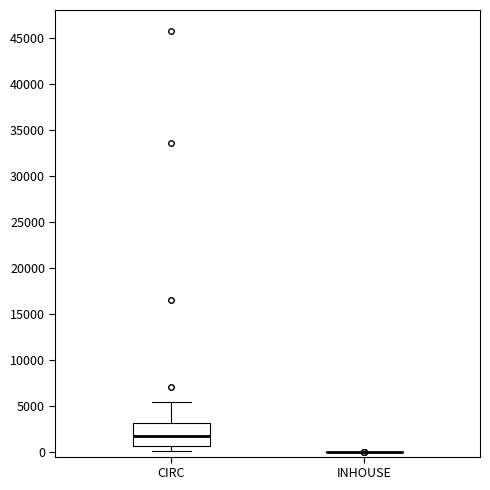

Reading left to right, read every box against the y-axis: the position of its median line, the range the box covers, and the ends of its whiskers. The values are not printed on the chart, so give them approximately, as read against the axis.

CIRC: median 1500, box 500 to 3000, whiskers 0 to 5500
INHOUSE: box collapsed to a line at 0, whiskers 0 to 0